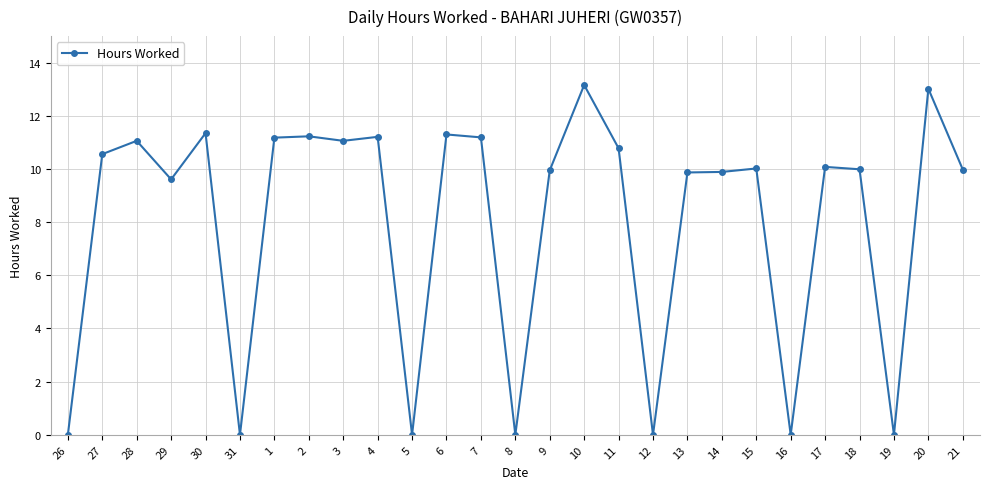

What is the change in value from 27 to 28?

+0.5